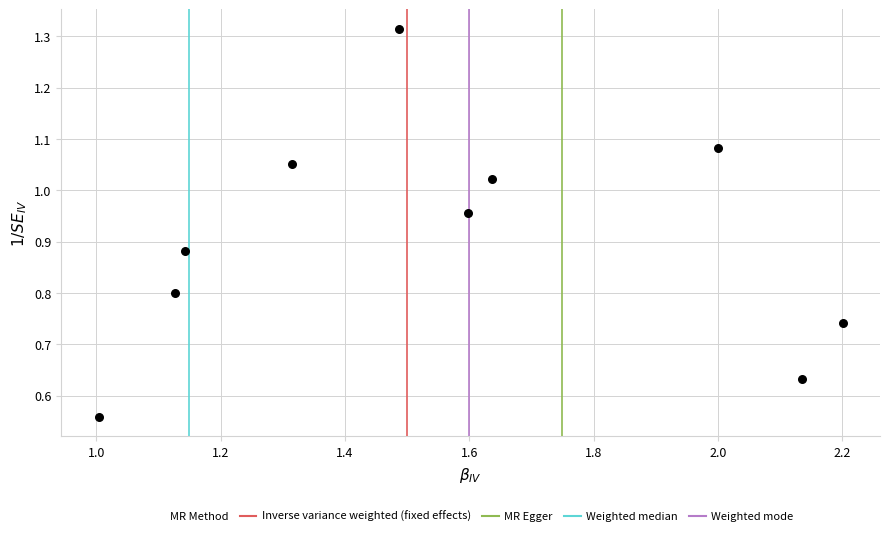

What is the range of Y values (max minus min)?

0.8